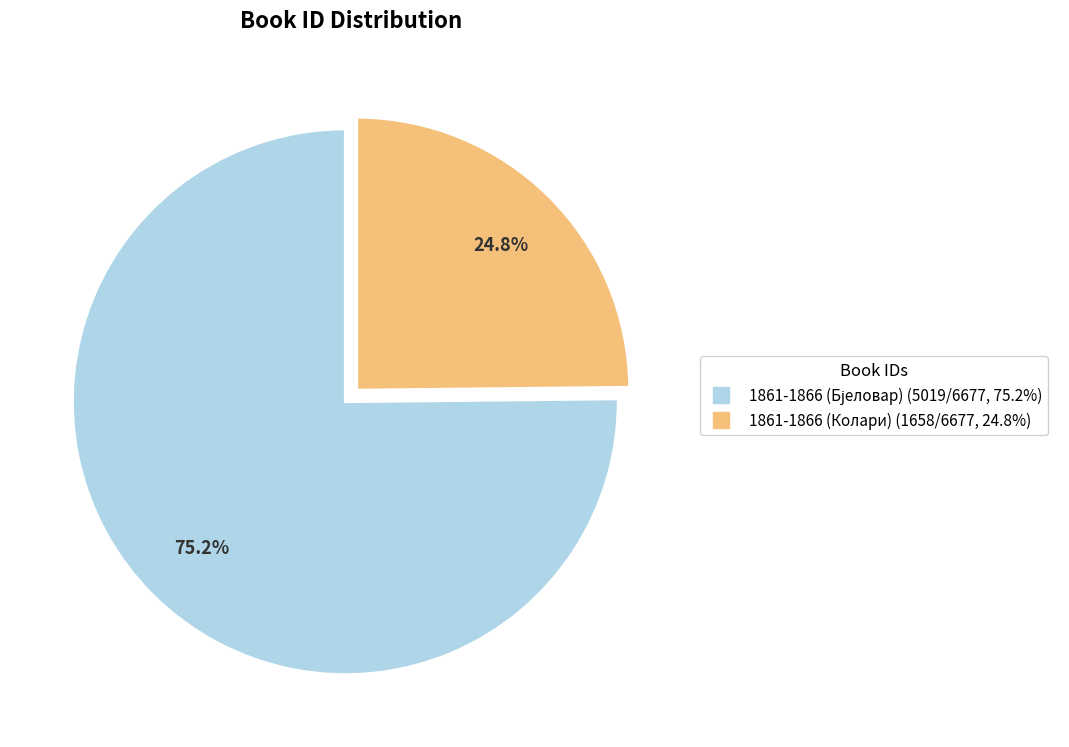

Which slice is the smallest?

1861-1866 (Колари)